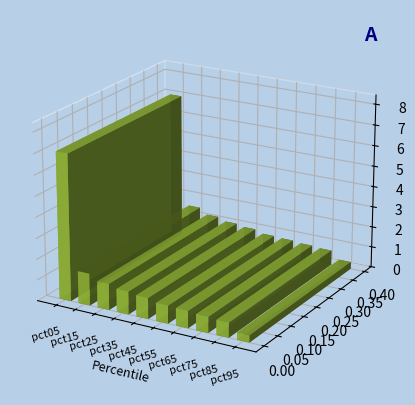

Which has a higher value, pct35 or pct85?

pct35